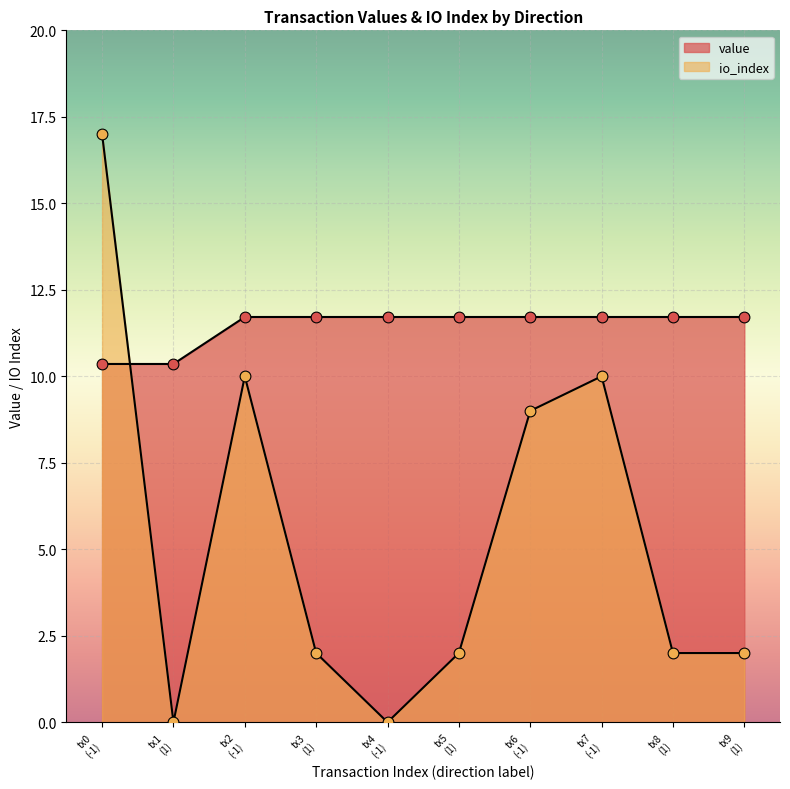

Which series contains the highest Y value?

io_index